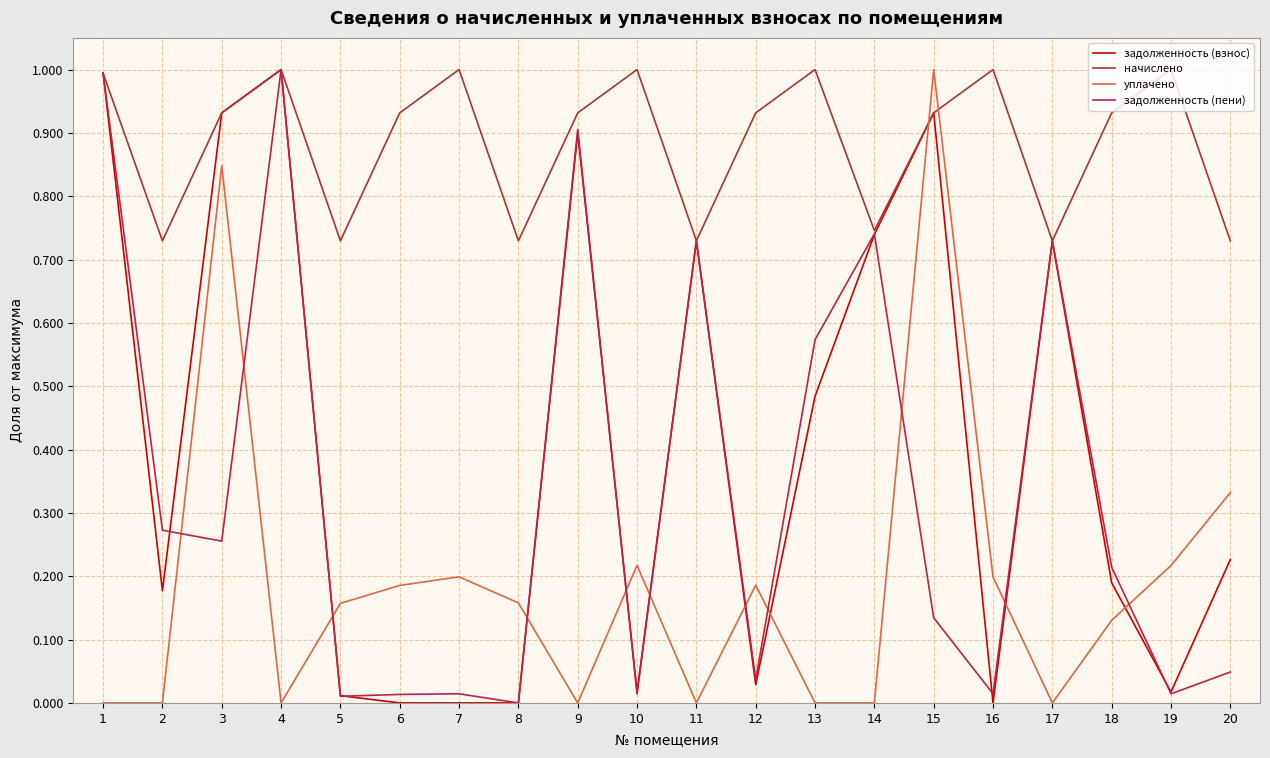

Reading left to right, what are all the values shown in this chart?

задолженность (взнос): 1.0	0.2	0.9	1.0	0.0	0.0	0.0	0.0	0.9	0.0	0.7	0.0	0.5	0.7	0.9	0.0	0.7	0.2	0.0	0.2
начислено: 1.0	0.7	0.9	1.0	0.7	0.9	1.0	0.7	0.9	1.0	0.7	0.9	1.0	0.7	0.9	1.0	0.7	0.9	1.0	0.7
уплачено: 0.0	0.0	0.8	0.0	0.2	0.2	0.2	0.2	0.0	0.2	0.0	0.2	0.0	0.0	1.0	0.2	0.0	0.1	0.2	0.3
задолженность (пени): 1.0	0.3	0.3	1.0	0.0	0.0	0.0	0.0	0.9	0.0	0.7	0.0	0.6	0.7	0.1	0.0	0.7	0.2	0.0	0.0